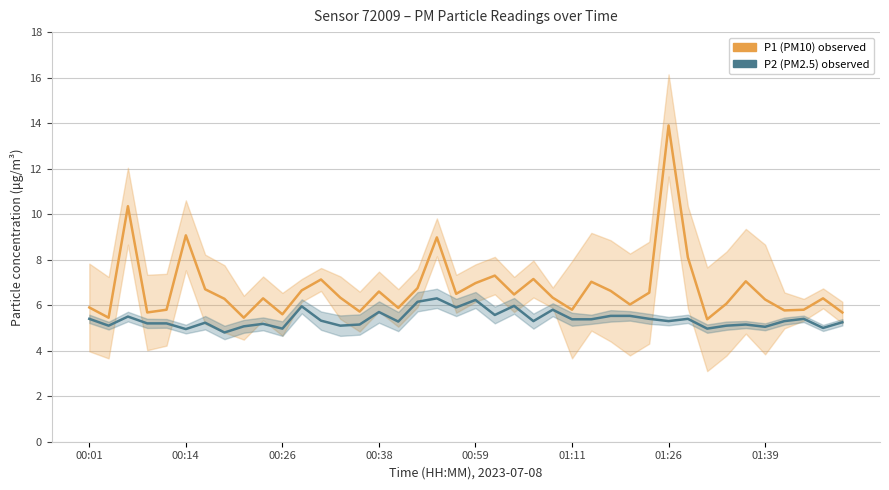

Which series has the widest spread of values?

P1 (PM10)